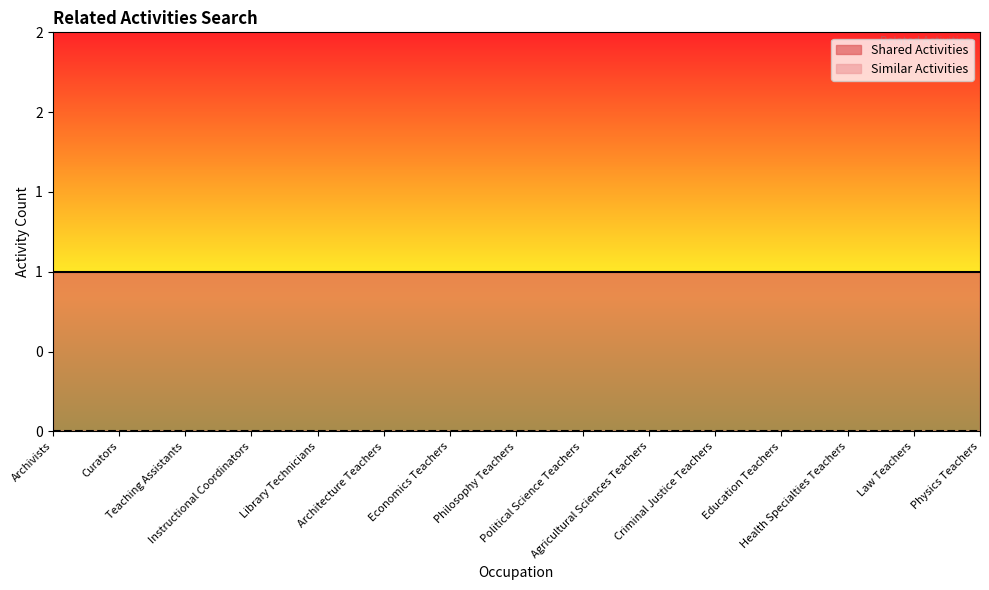

True or false: Shared Activities and Similar Activities cross at least once.

False